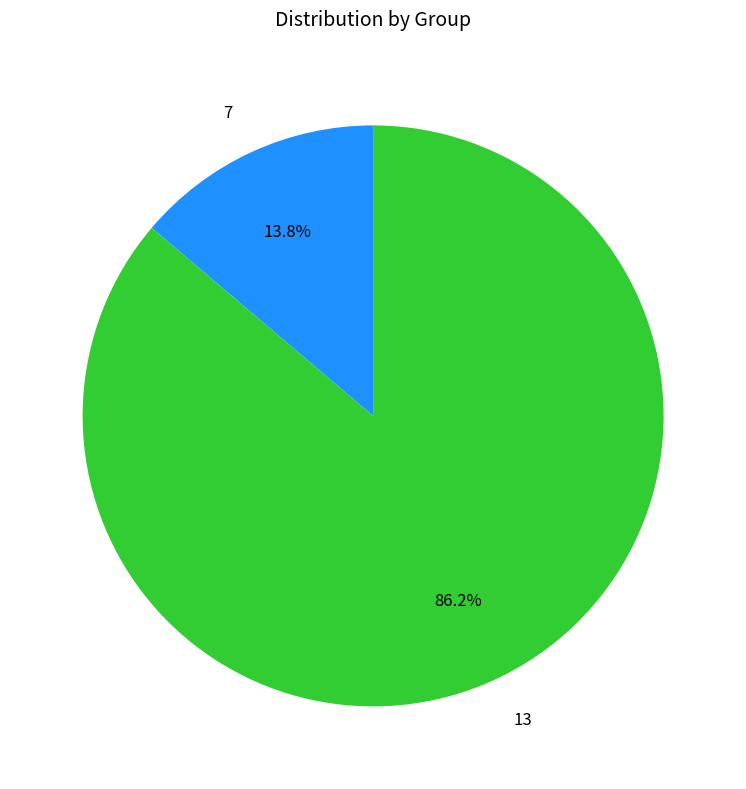

Which category accounts for the majority?

13